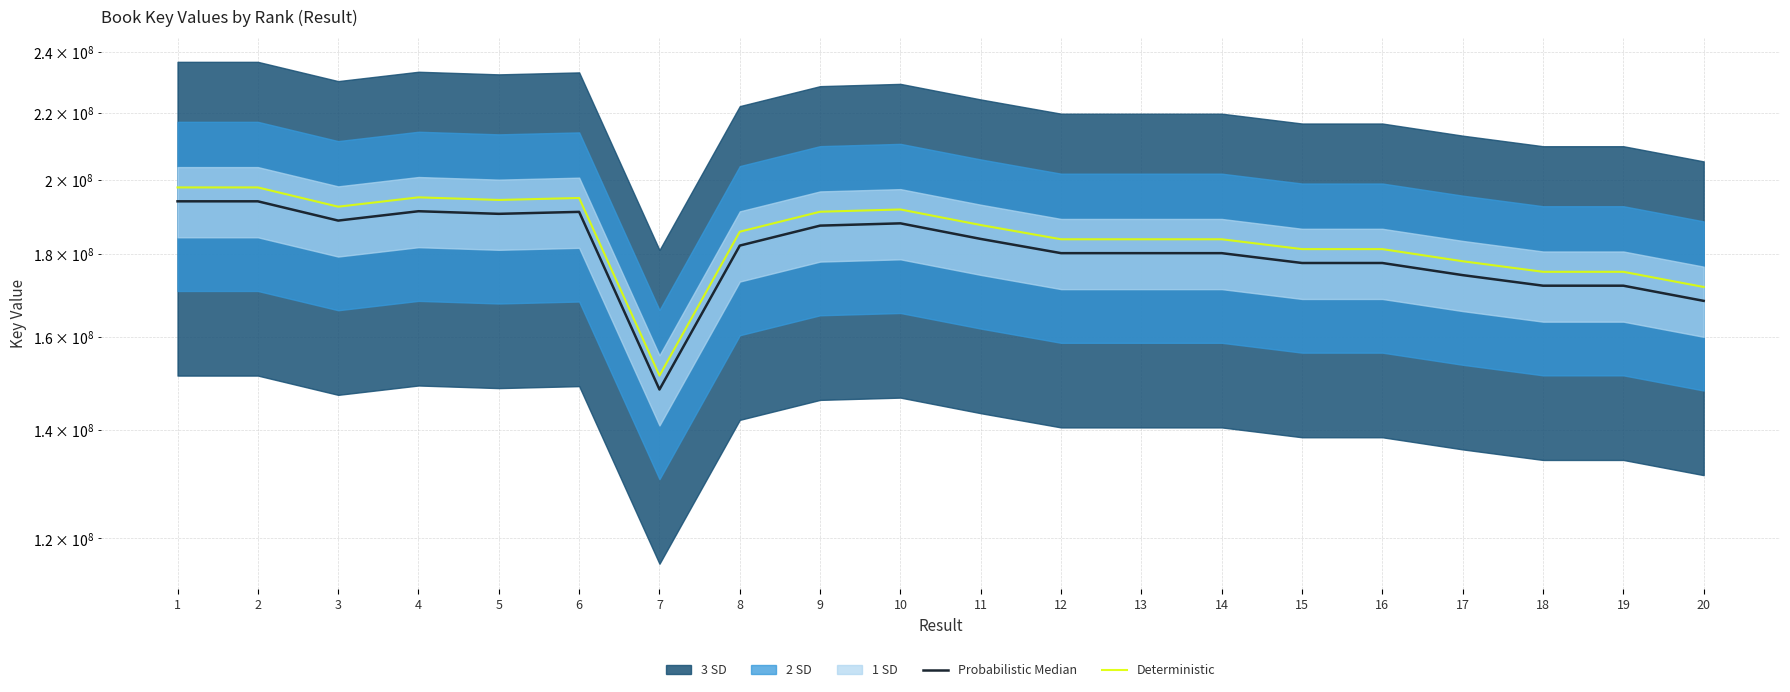

At which label does Probabilistic Median reach its peak?

1